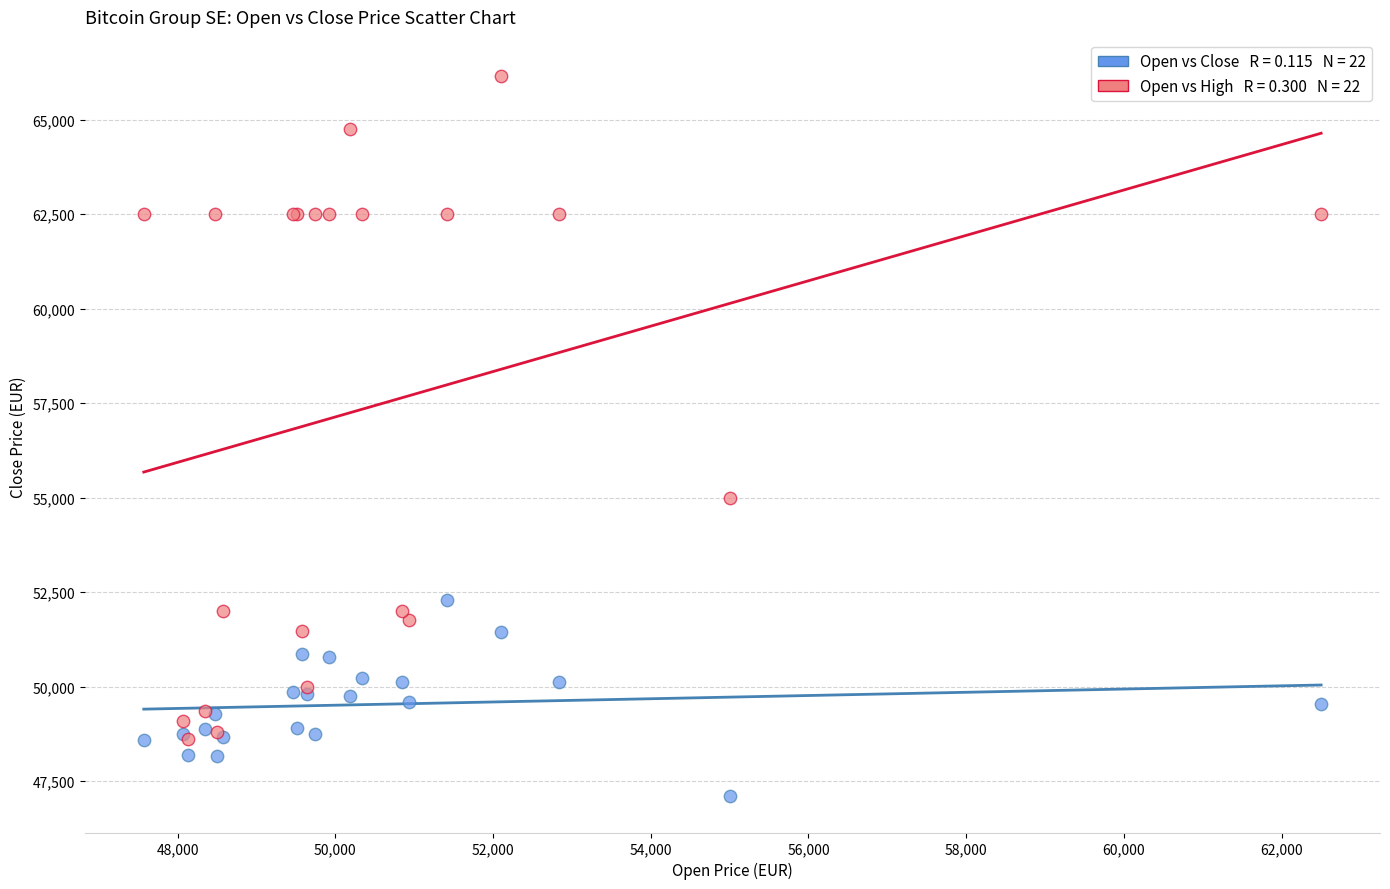

Across all series, what Y value is closest to 56629?

55000